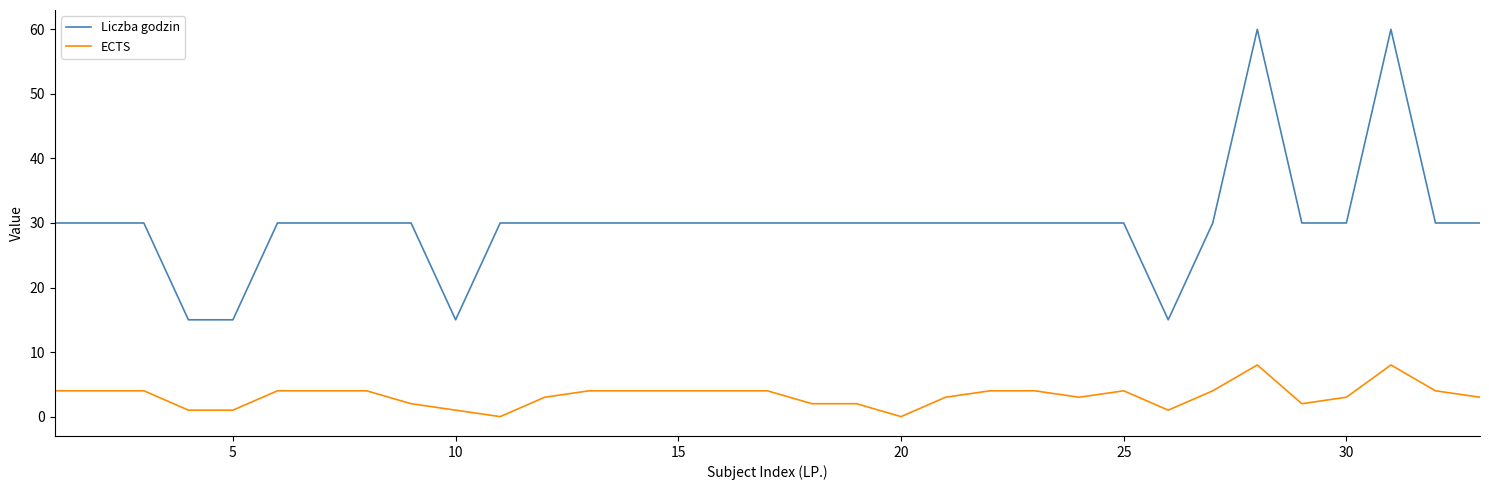

List the series in order of their peak value, highest first.

Liczba godzin, ECTS